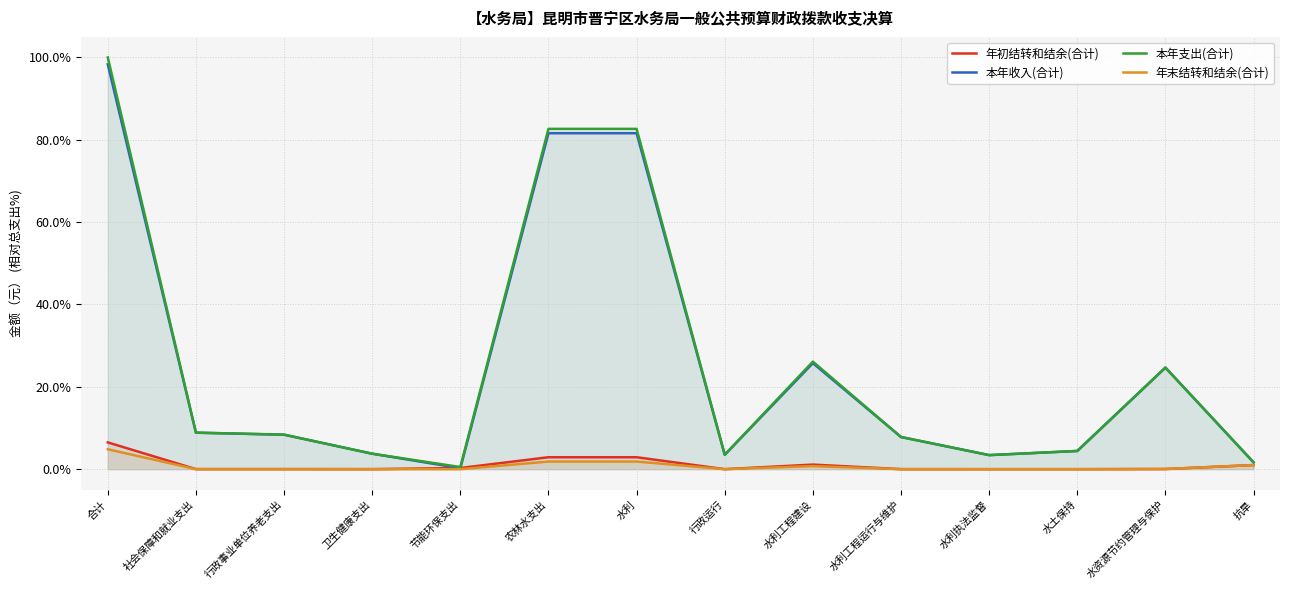

What is the label of the 7th point from the left?

水利